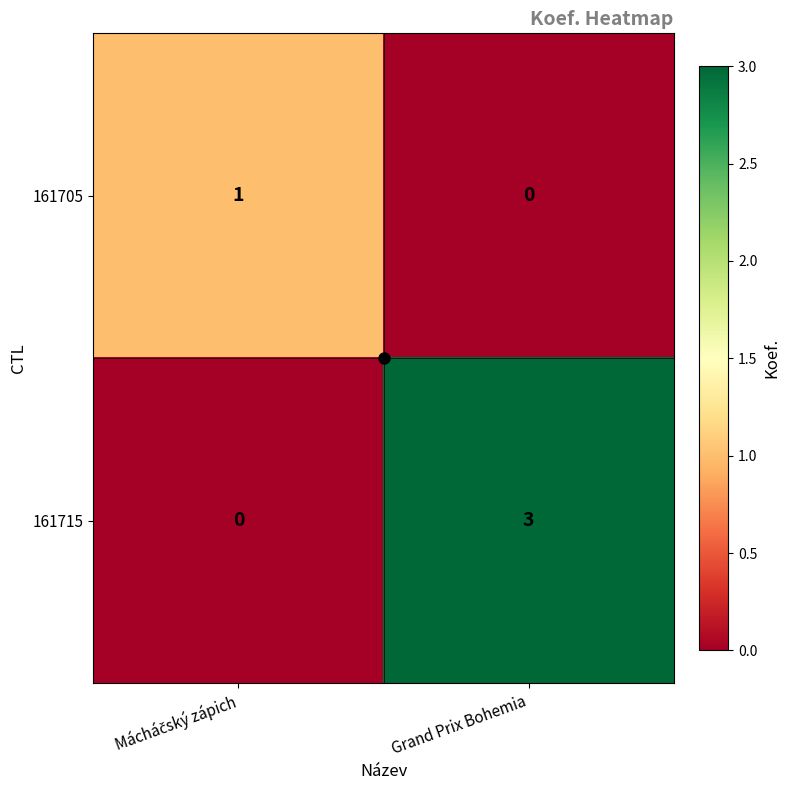

Rank the series by their average value, from lowest to highest.

161705, 161715